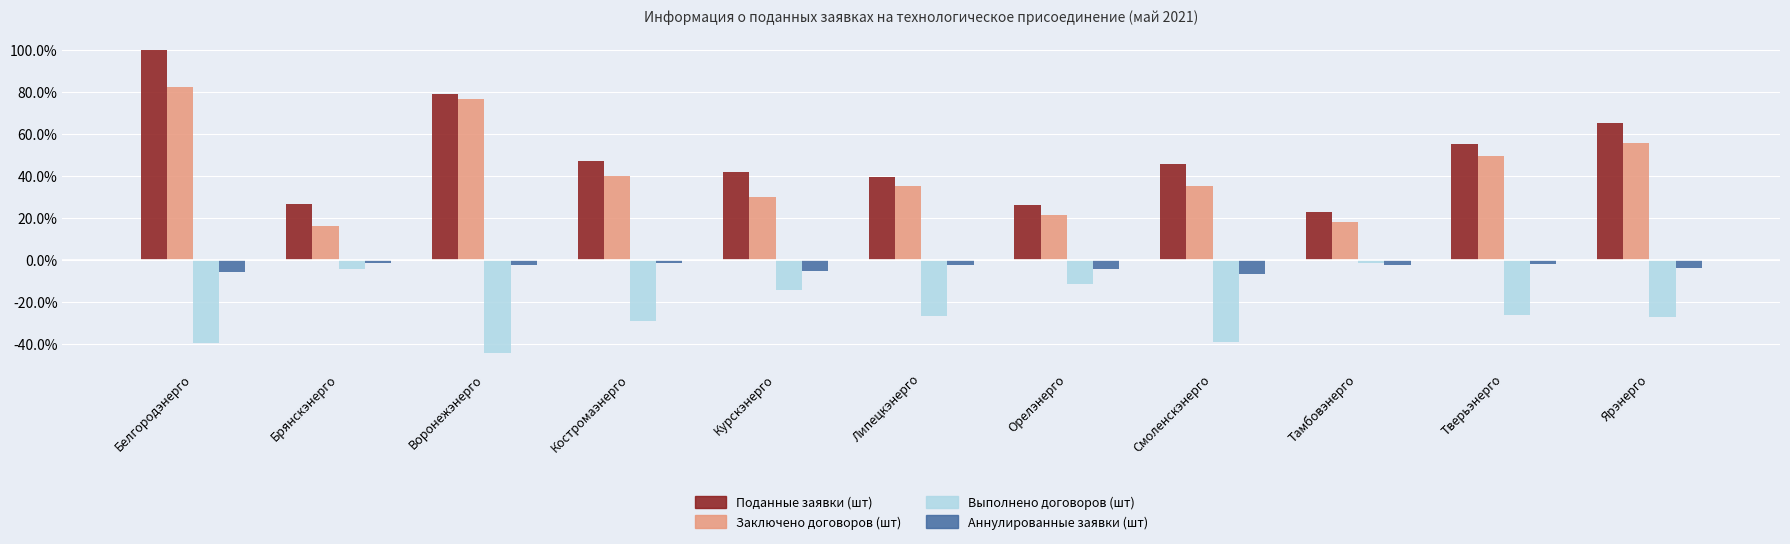

At which category is the sum across all series the highest?

Белгородэнерго